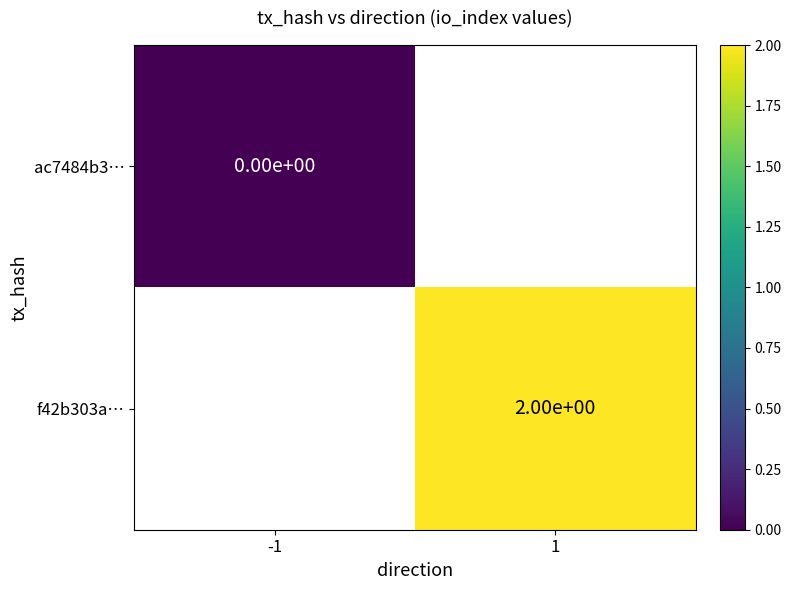

The value of f42b303a… at 1 is 0. True or false?

False